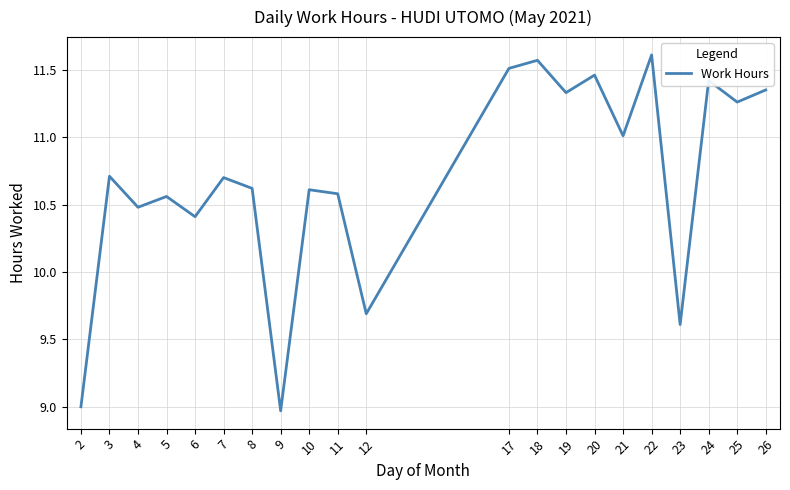

True or false: the data shows 13.7 at 9.

False